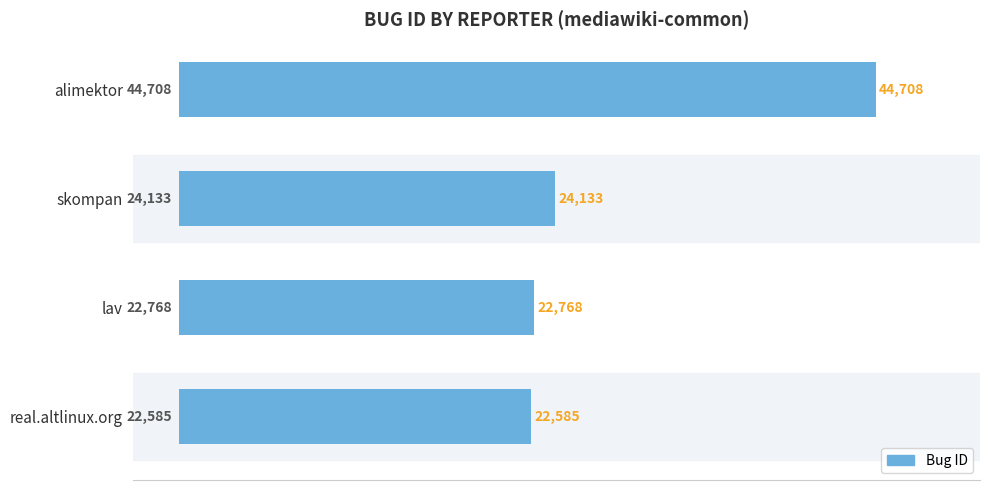

True or false: the data shows 44708 at alimektor.

True